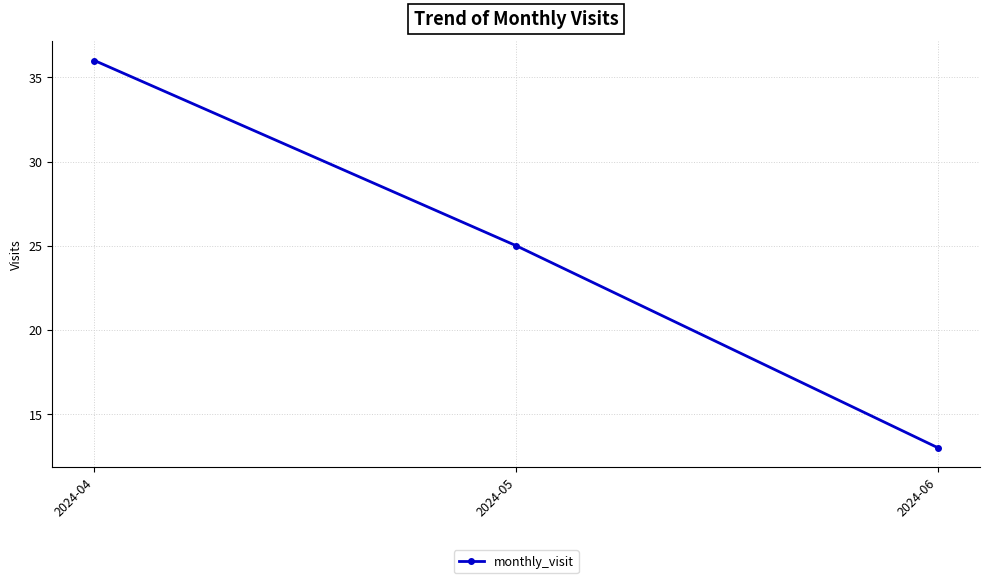

At which label does the data first exceed 25?

2024-04